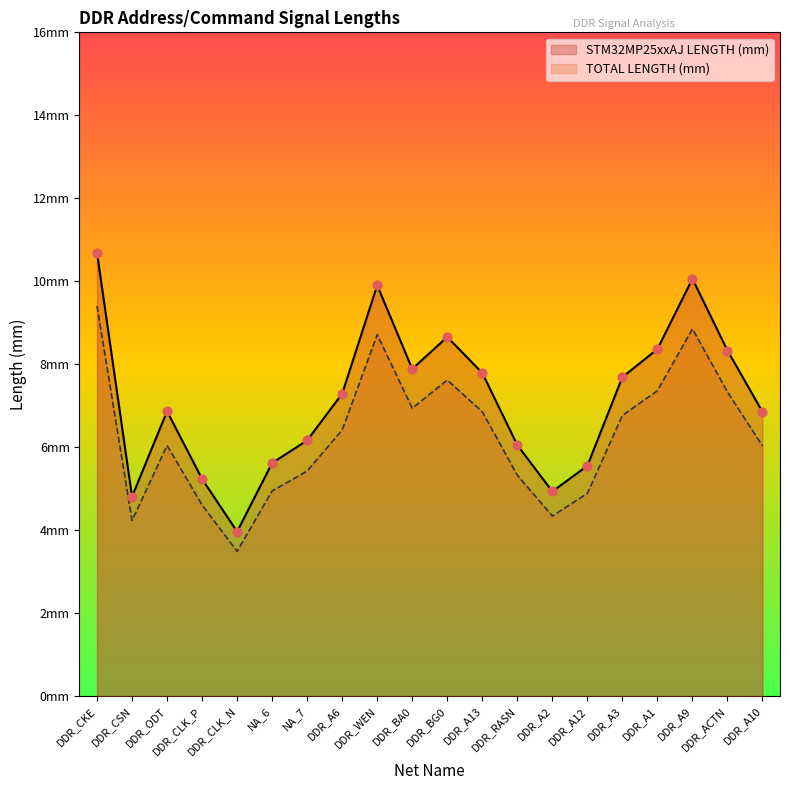

Which series has the largest total across all categories?

STM32MP25xxAJ LENGTH (mm)